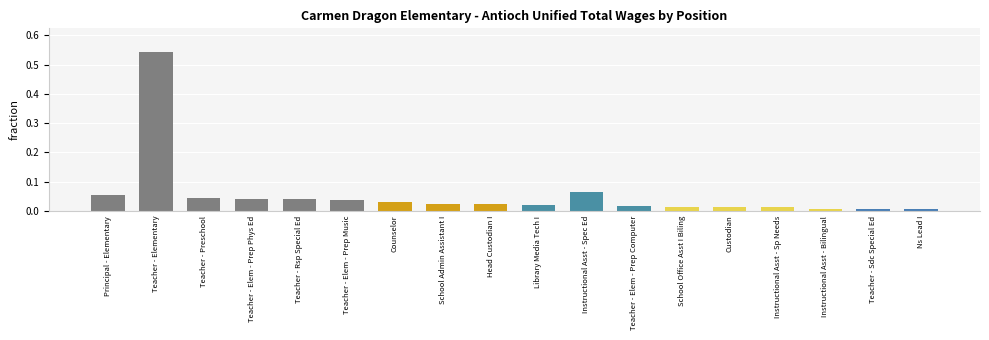

True or false: the data shows 0.0 at Principal - Elementary.

False